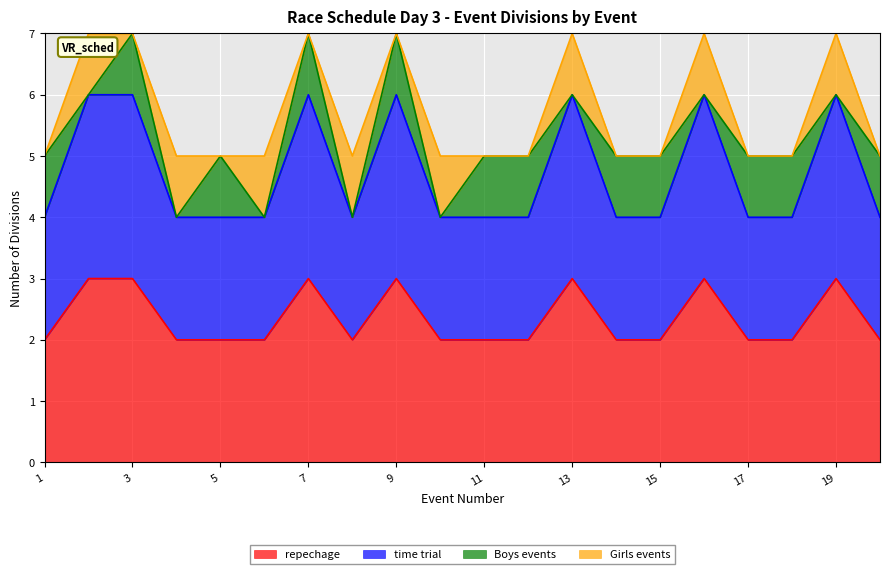

At which category is the sum across all series the highest?

2